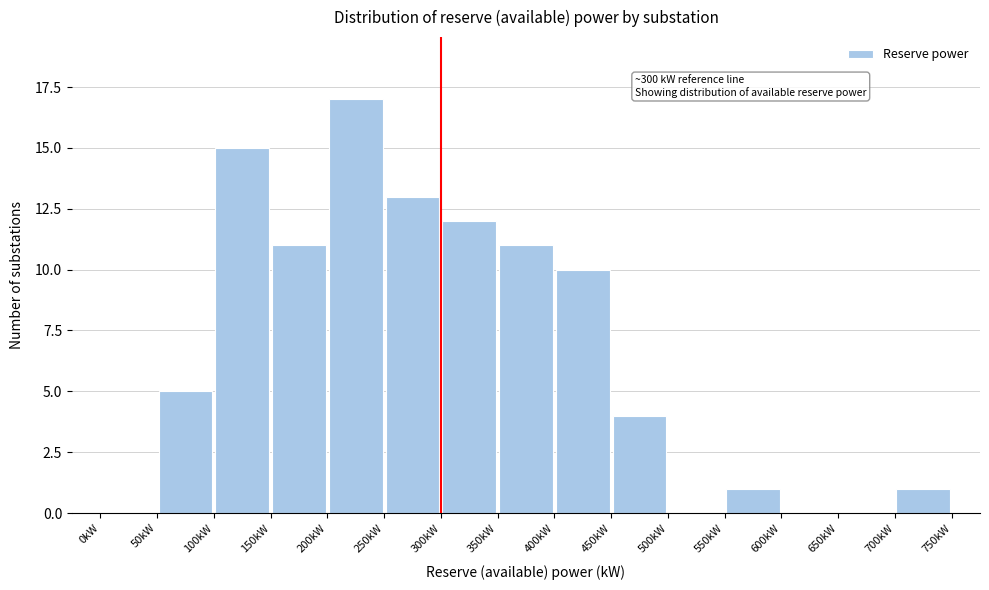

Over which range of the x-axis is the bar tallest?

200 to 250